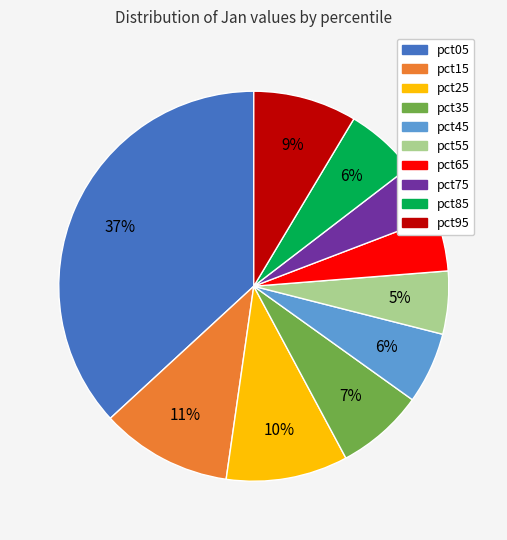

Is the sum of pct55 and pct65 greater than half?

No